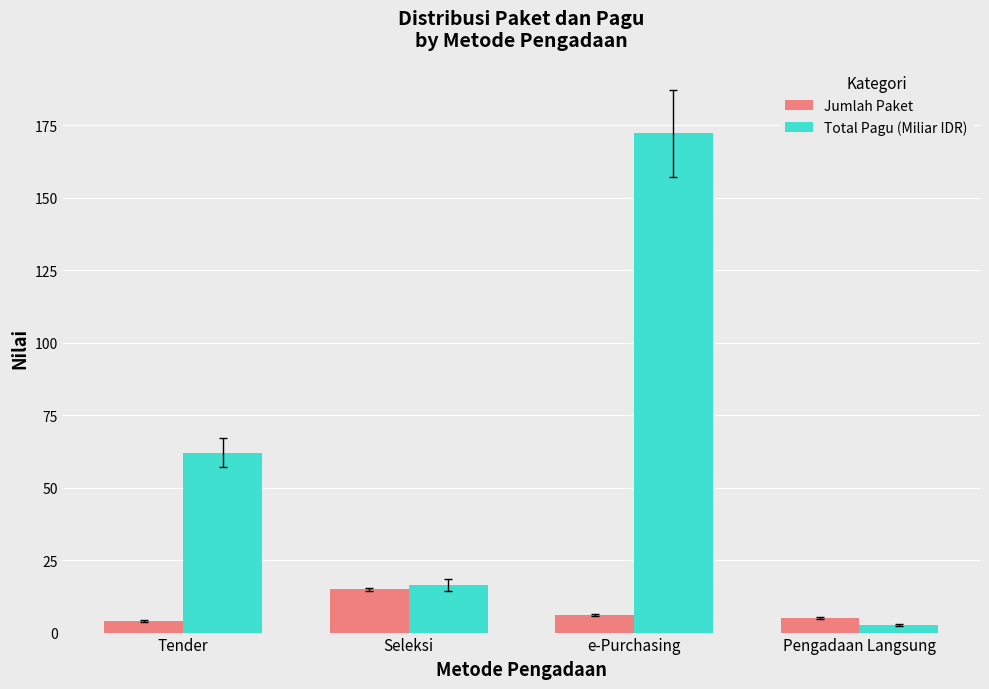

The value of Jumlah Paket at Seleksi is 6.0. True or false?

False